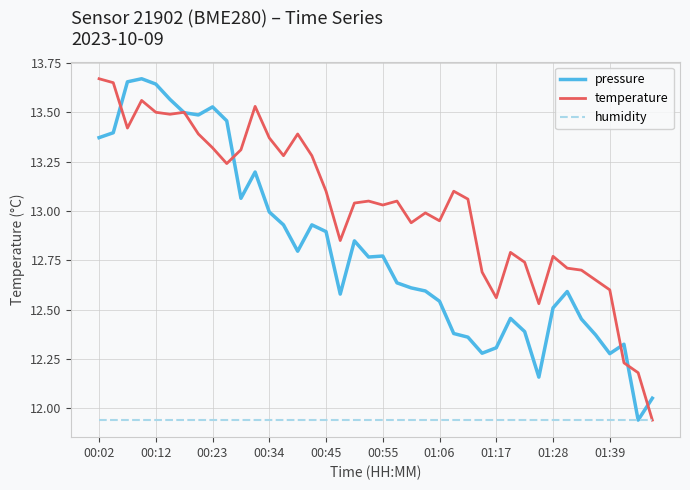

Rank the series by their average value, from lowest to highest.

humidity, pressure, temperature